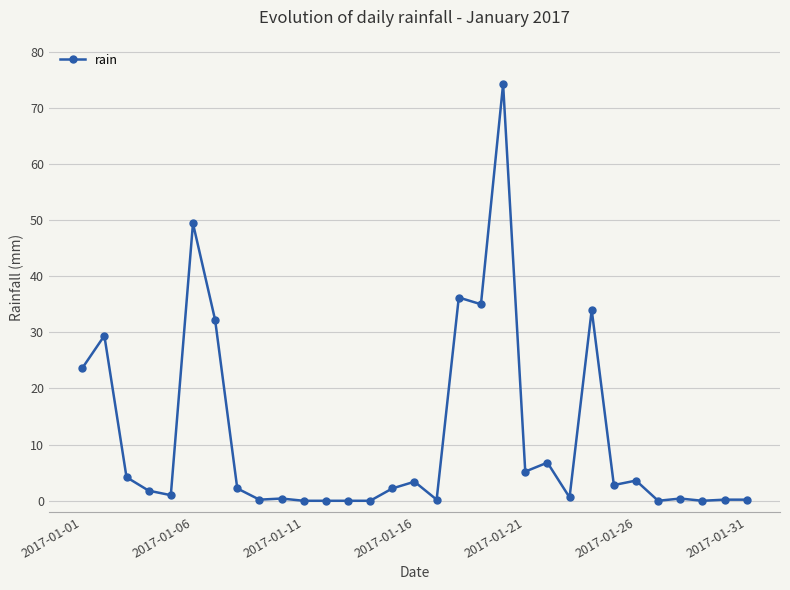

What is the maximum value shown in the chart?

74.2